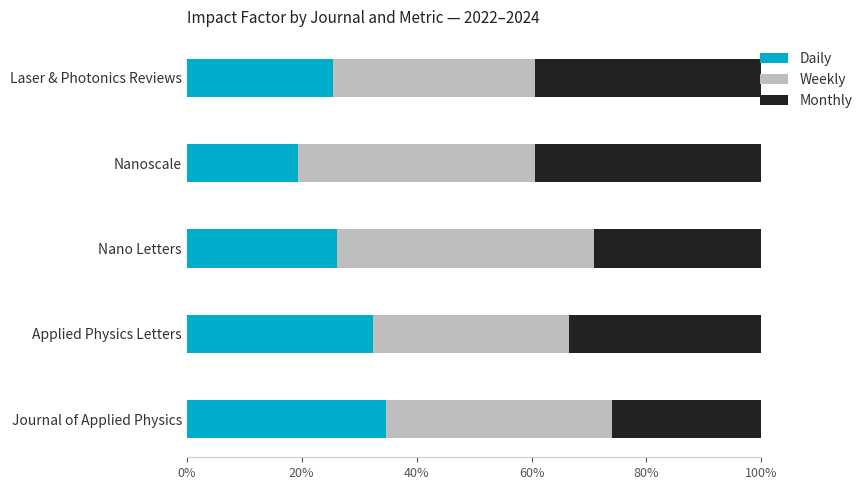

What is the difference between the maximum and minimum values in the Daily series?

15.3